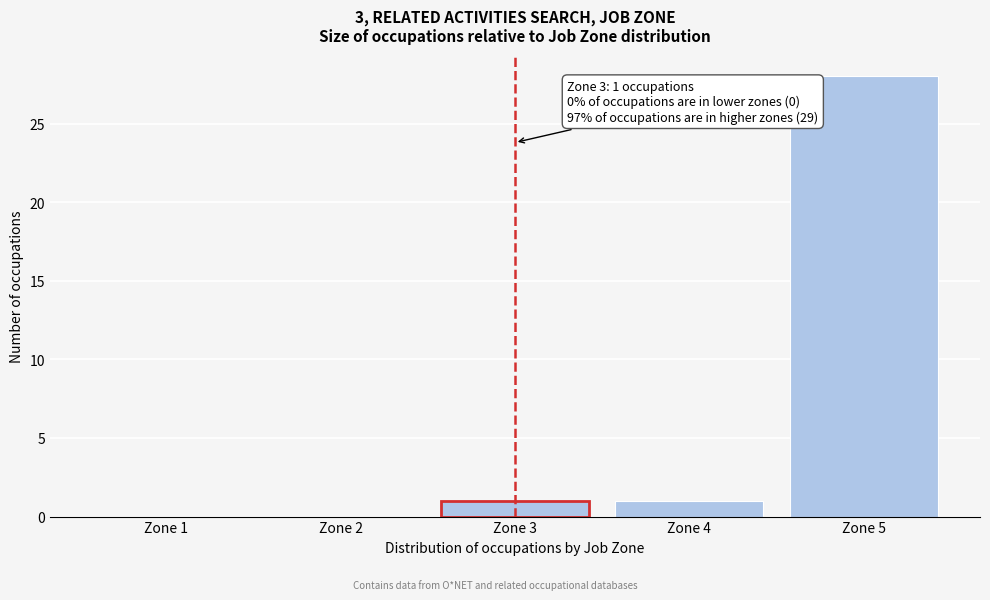

Reading left to right, extract all data points from this chart.

Zone 1=0	Zone 2=0	Zone 3=1	Zone 4=1	Zone 5=28